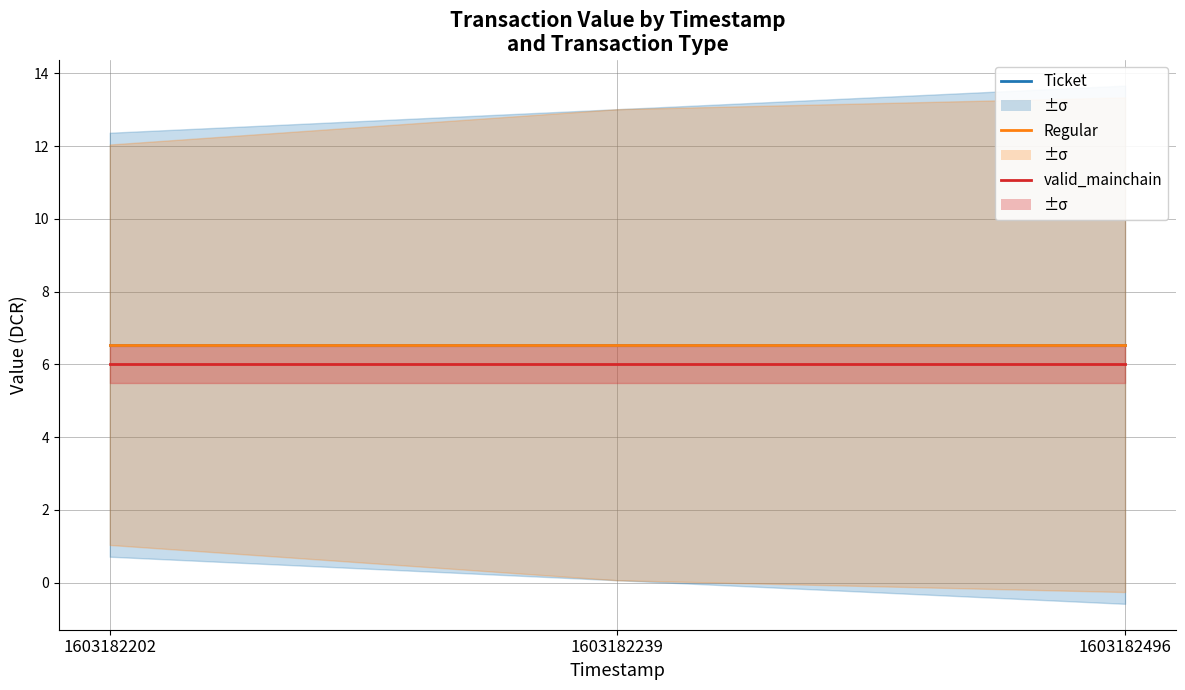

List the labels in order of valid_mainchain value, smallest first.

1603182202, 1603182239, 1603182496